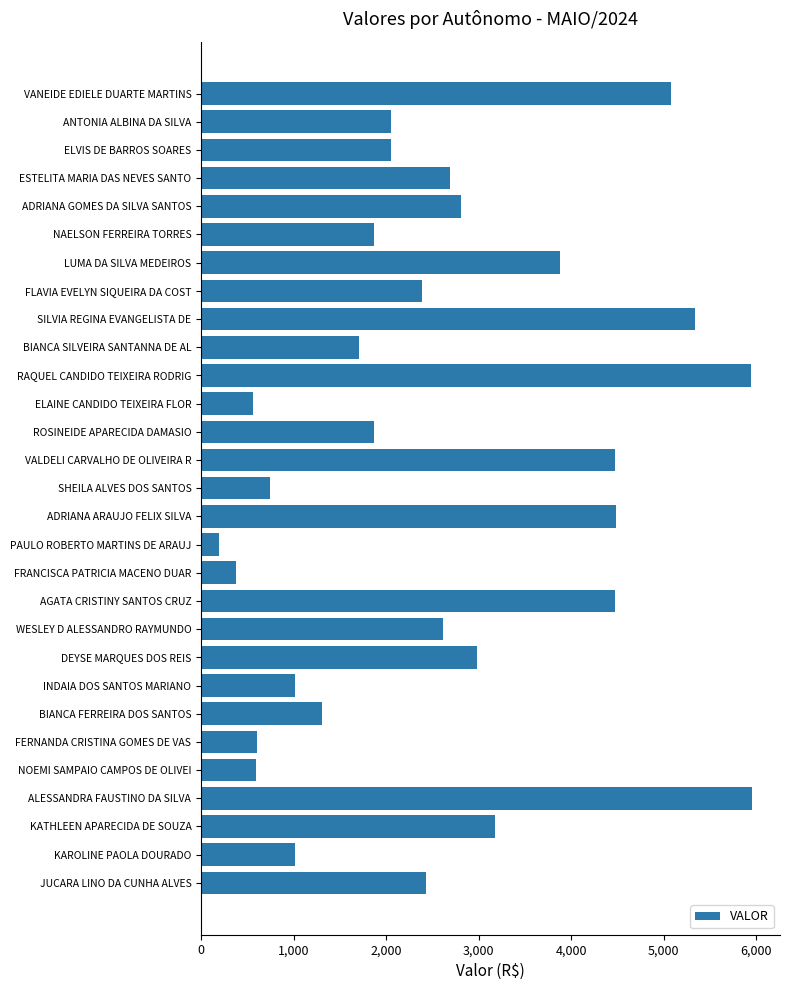

What is the sum of all values?

74697.9